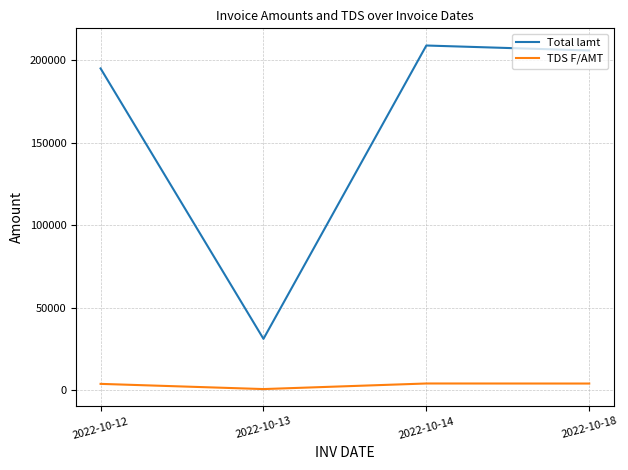

What is the difference between the maximum and minimum values in the TDS F/AMT series?

3385.0